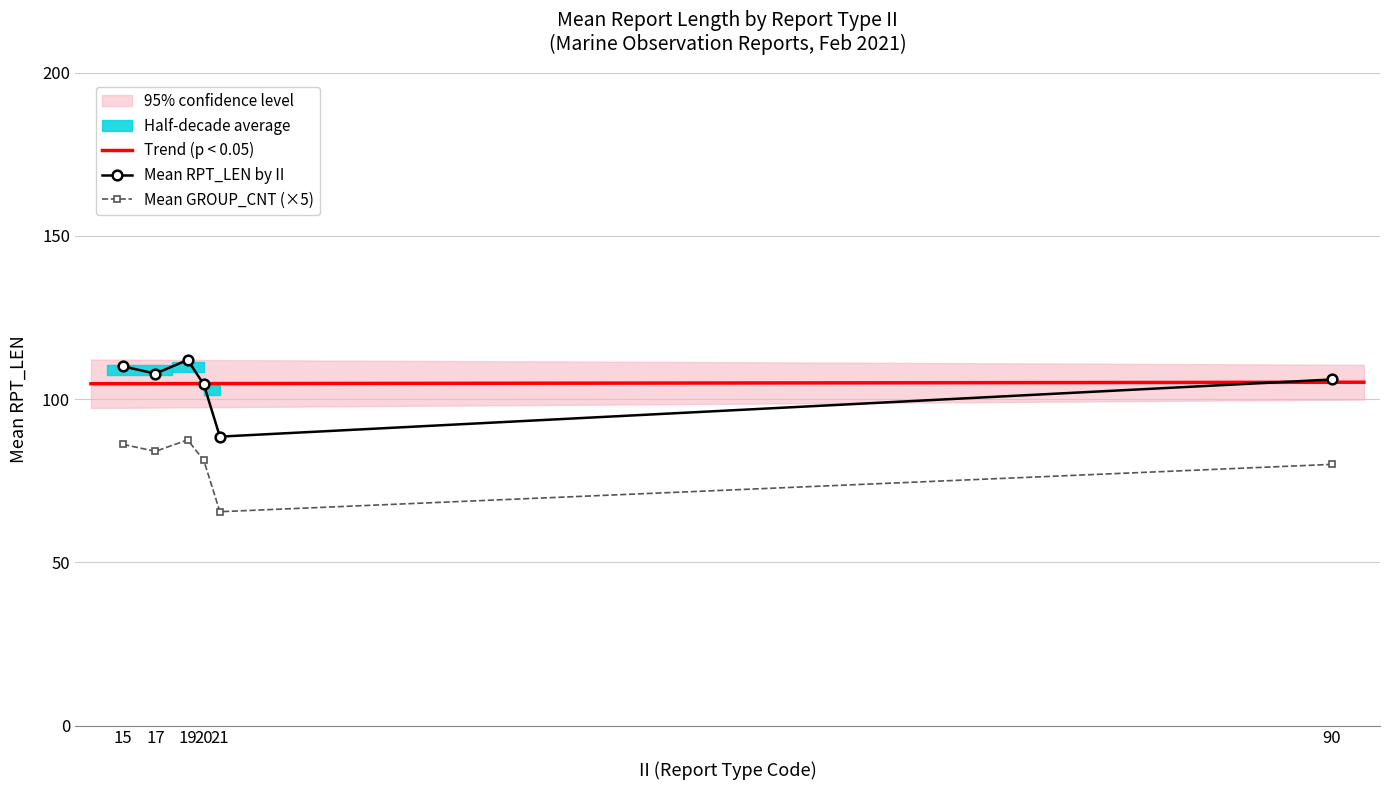

True or false: Mean GROUP_CNT (×5) and Mean RPT_LEN by II intersect in this chart.

False